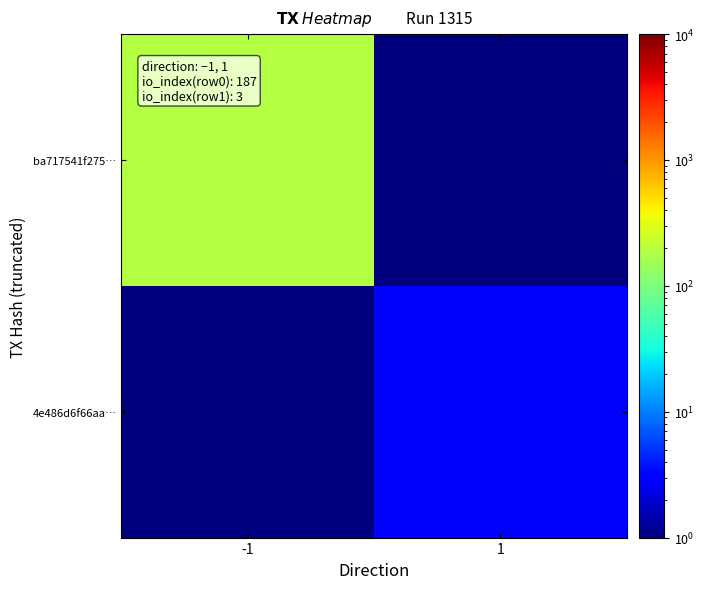

Reading left to right, list all the values displayed in this chart.

ba717541f275…: -1=187.0	1=0.1
4e486d6f66aa…: -1=0.1	1=3.0